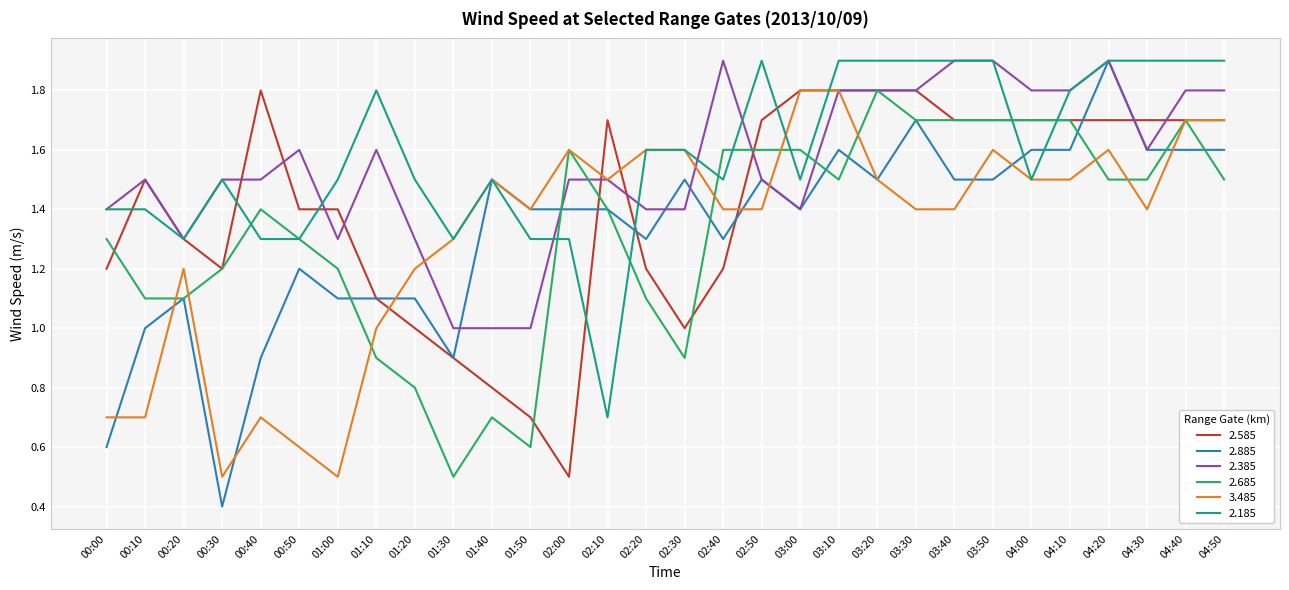

What value does the 3.485 series have at 04:50?

1.7